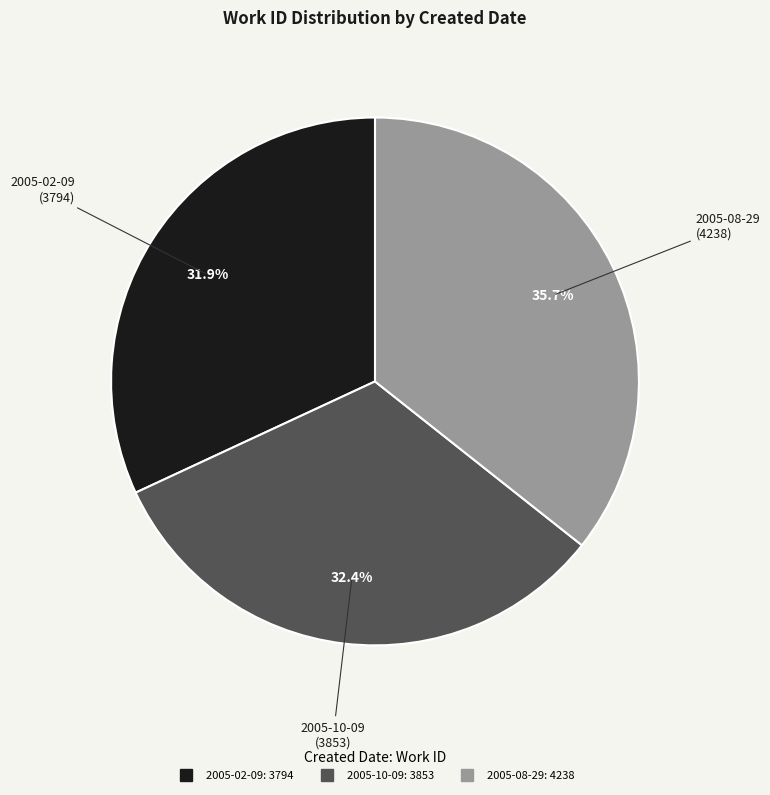

What is the total percentage of 2005-02-09 and 2005-08-29?

67.6%